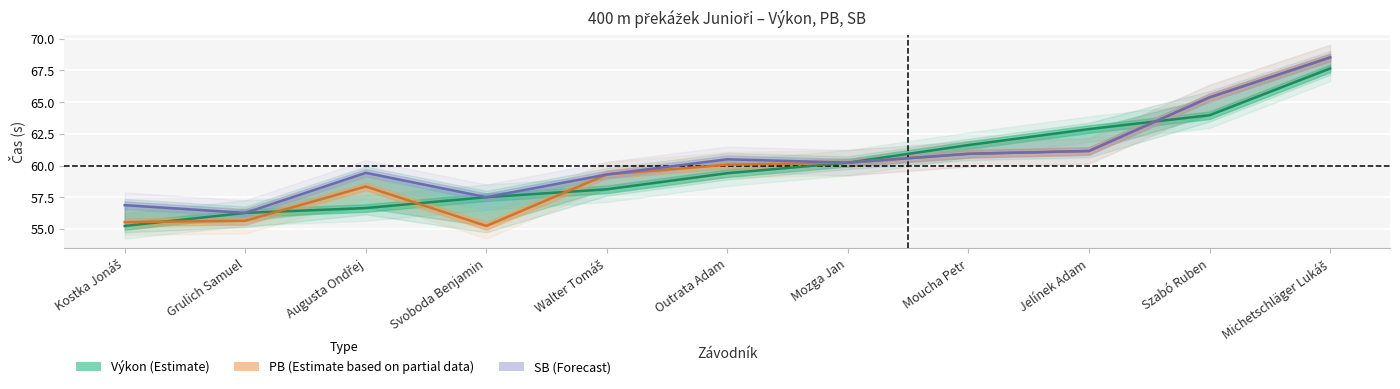

Reading right to left, extract all data points from this chart.

Výkon: 67.7	64.0	62.9	61.6	60.2	59.4	58.1	57.5	56.6	56.3	55.2
PB: 68.5	65.4	61.1	60.9	60.2	60.1	59.3	55.2	58.4	55.6	55.5
SB: 68.5	65.4	61.1	60.9	60.2	60.5	59.3	57.5	59.4	56.3	56.9